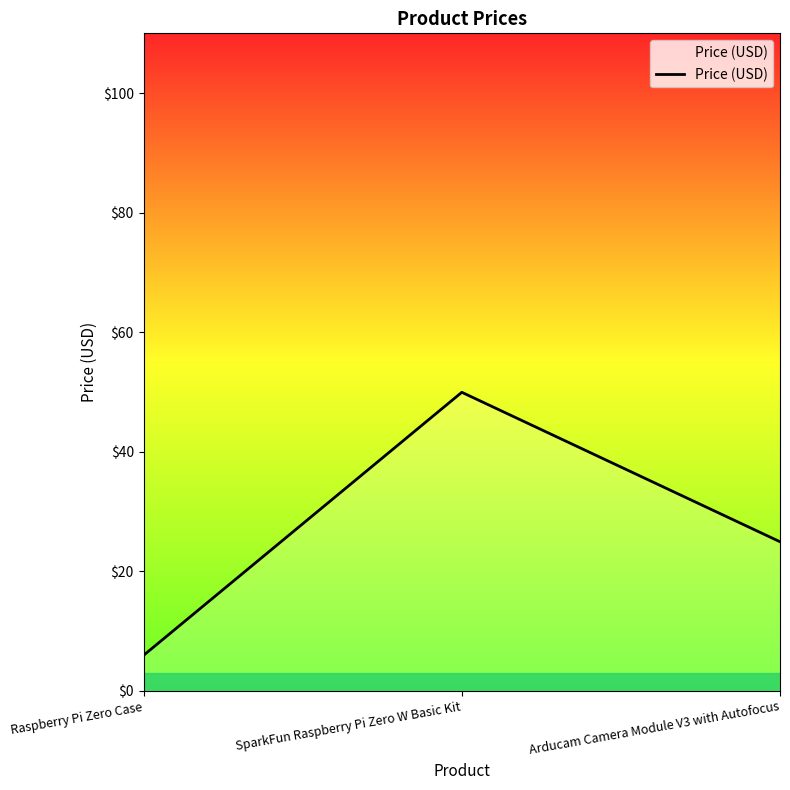

Approximately how many times larger is the value at SparkFun Raspberry Pi Zero W Basic Kit compared to Arducam Camera Module V3 with Autofocus?

2.0